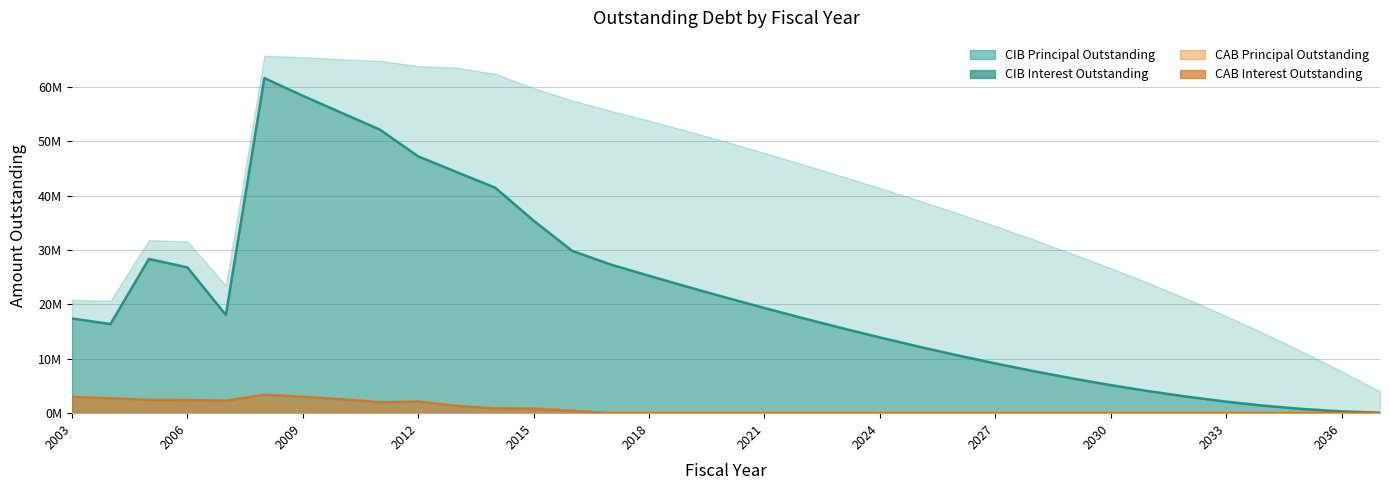

What is the difference between the CIBInterestOutstanding values at 2035 and 2032?

2254975.0